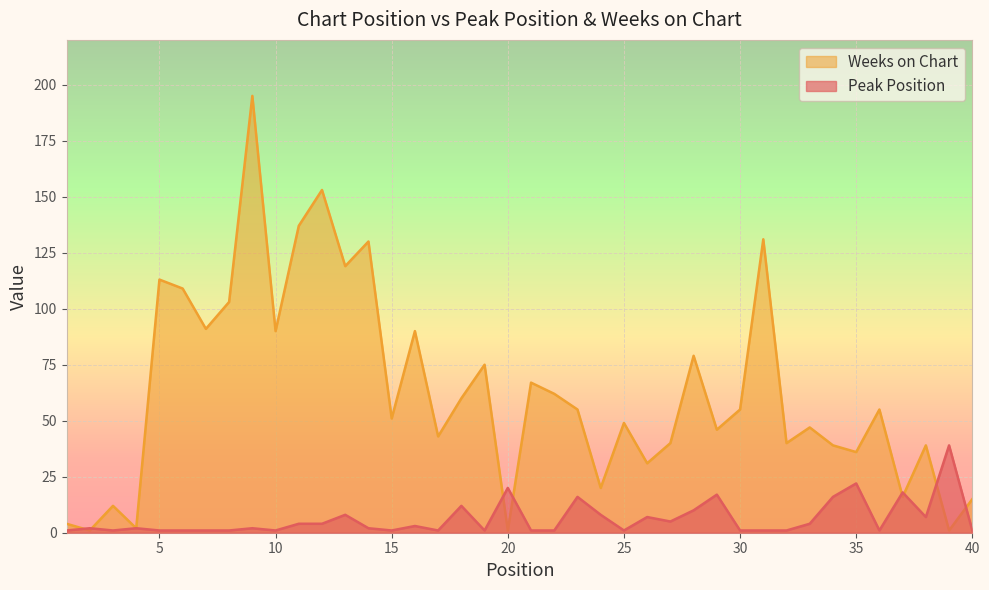

Rank the series by their average value, from lowest to highest.

Peak Position, Weeks on Chart